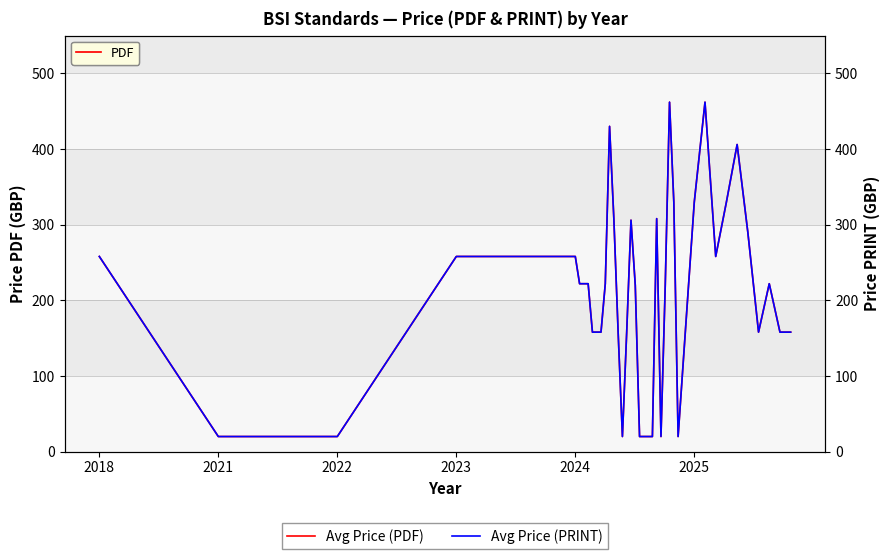

Is the value of Avg Price (PRINT) at 29 greater than the value of Avg Price (PDF) at 23?

No